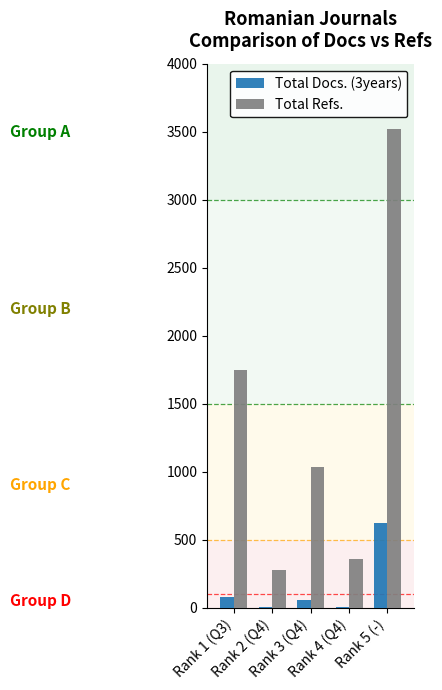

Reading left to right, list all the values displayed in this chart.

Total Docs. (3years): Rank 1 (Q3)=76	Rank 2 (Q4)=8	Rank 3 (Q4)=58	Rank 4 (Q4)=8	Rank 5 (-)=625
Total Refs.: Rank 1 (Q3)=1746	Rank 2 (Q4)=276	Rank 3 (Q4)=1034	Rank 4 (Q4)=357	Rank 5 (-)=3519